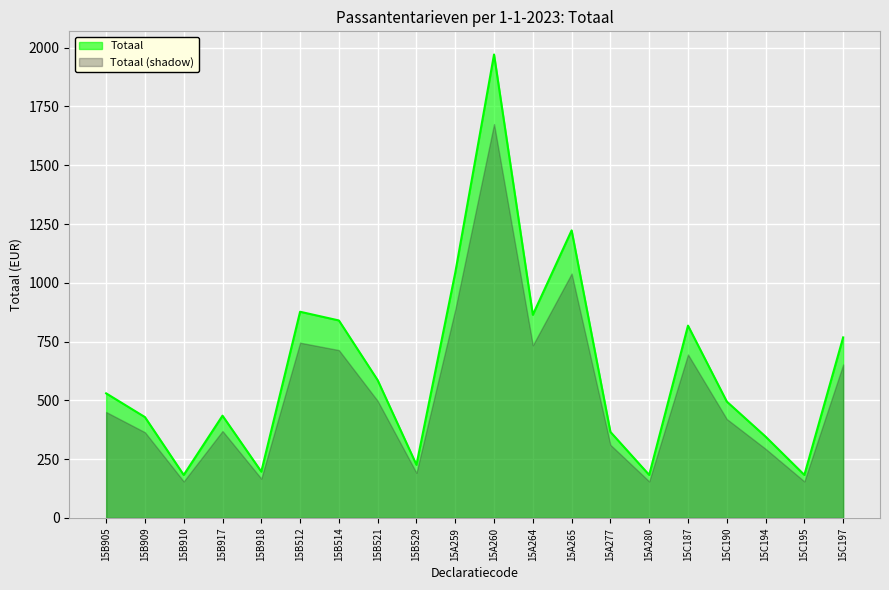

How many interior local peaks (higher than both neighbors) does the data have?

5